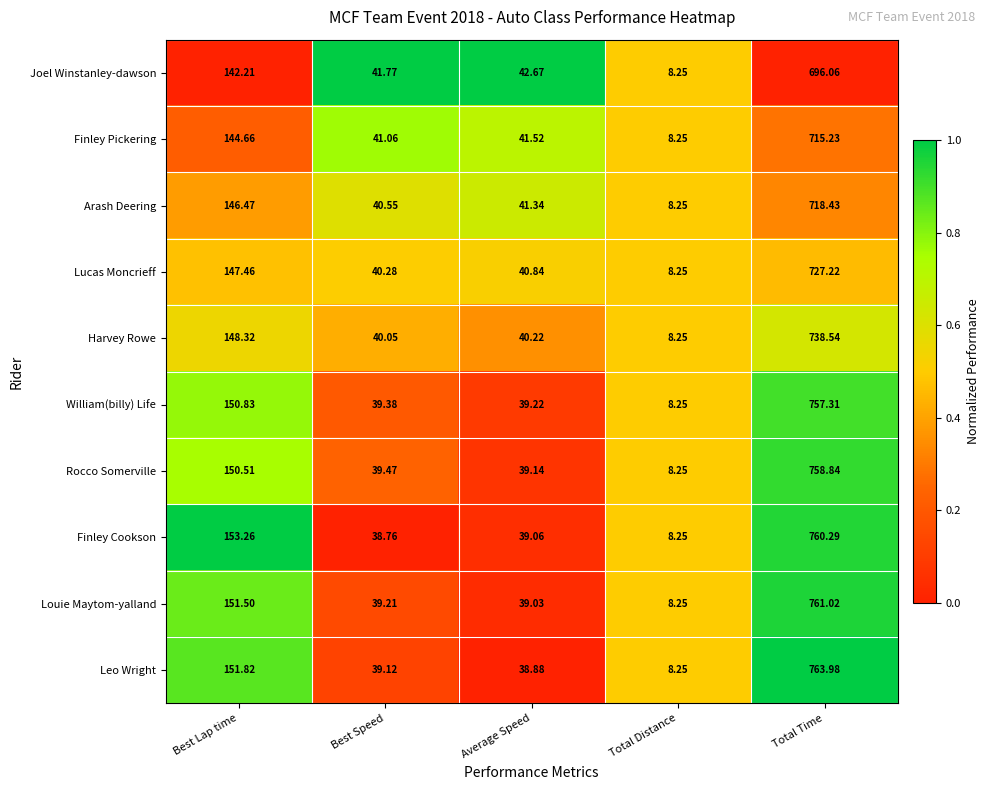

Which series has the largest total across all categories?

Leo Wright